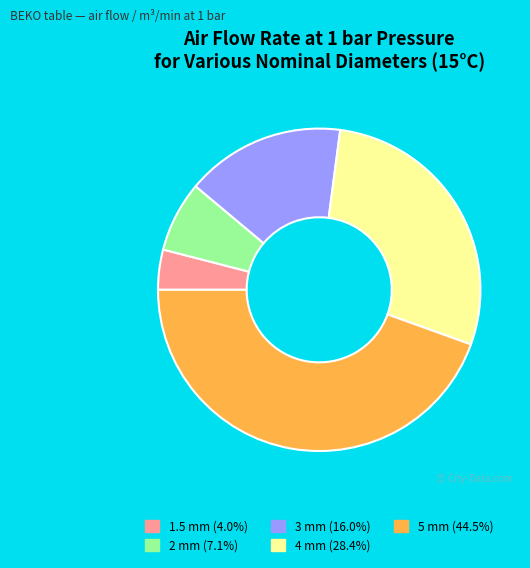

True or false: 3 mm accounts for 16% of the total.

True